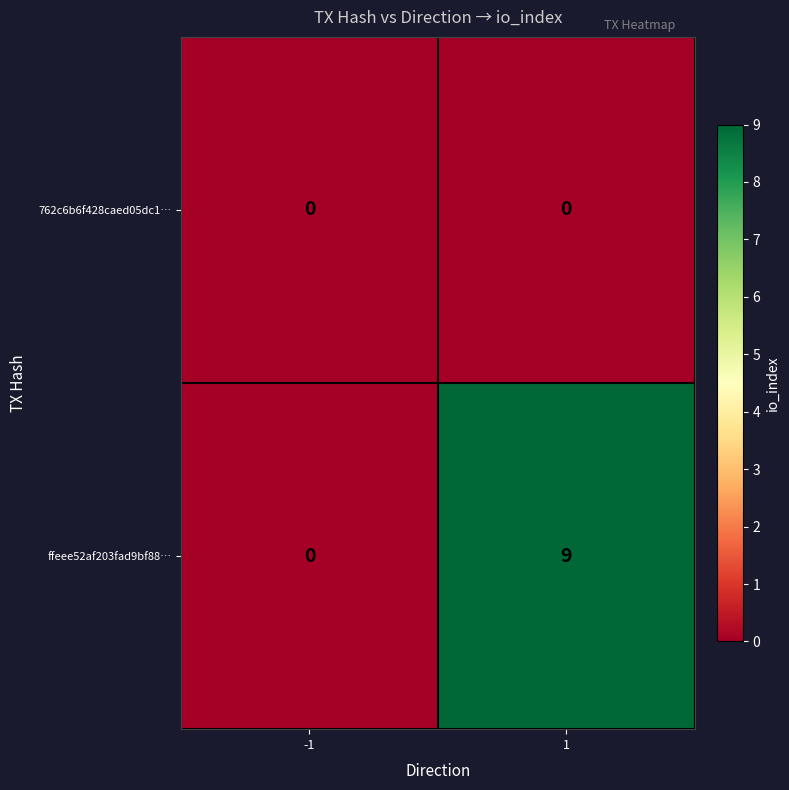

Reading right to left, extract all data points from this chart.

762c6b6f428caed05dc1…: 1=0	-1=0
ffeee52af203fad9bf88…: 1=9	-1=0